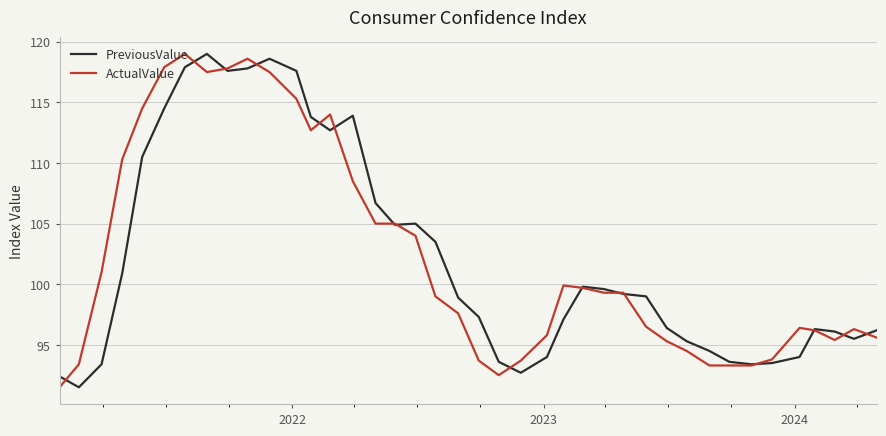

What is the lowest value of the PreviousValue series?

91.5